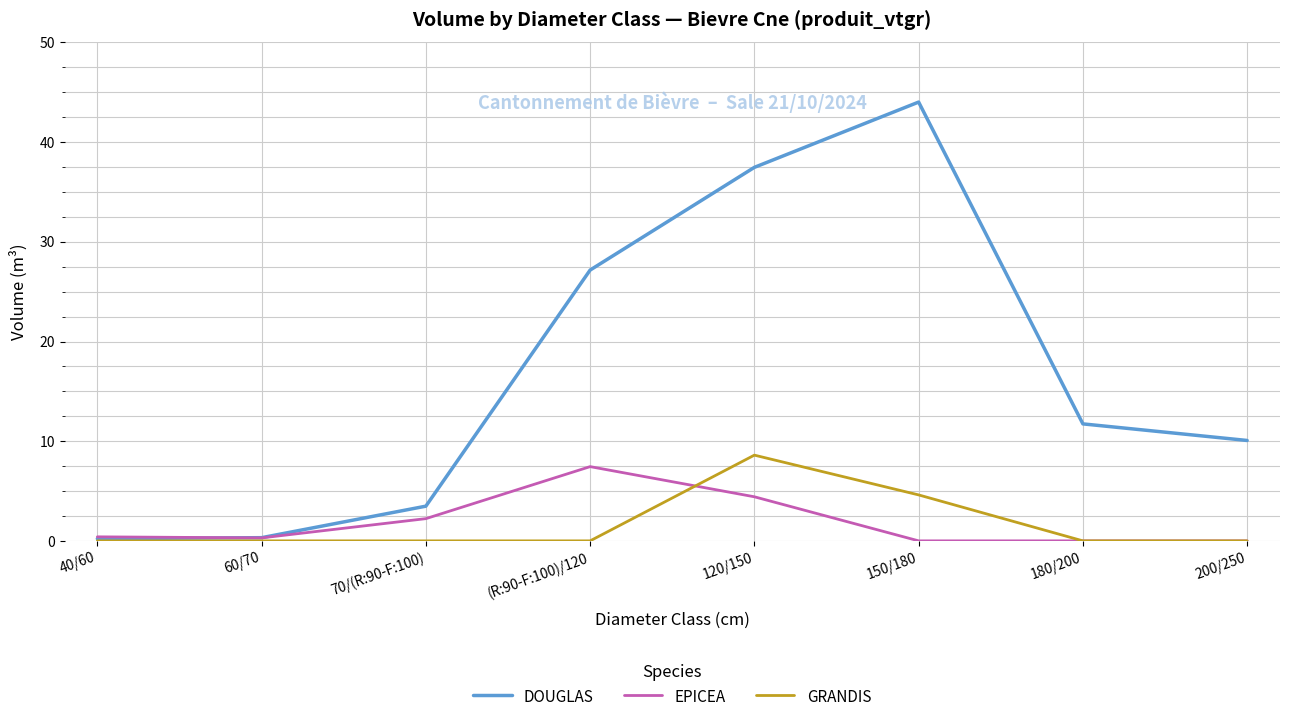

Which series has the largest total across all categories?

DOUGLAS